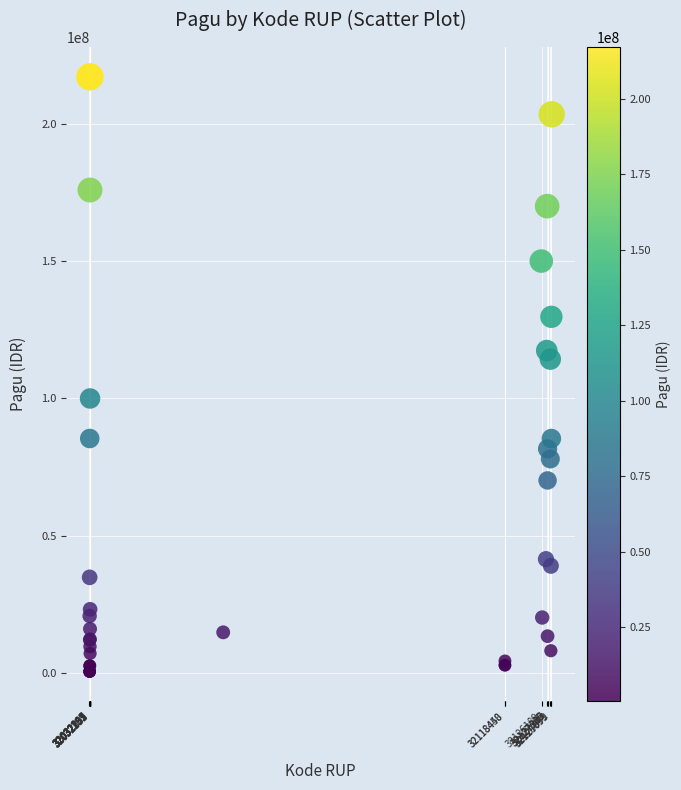

What Y value in the scatter plot is closest to 108830000?

114296000